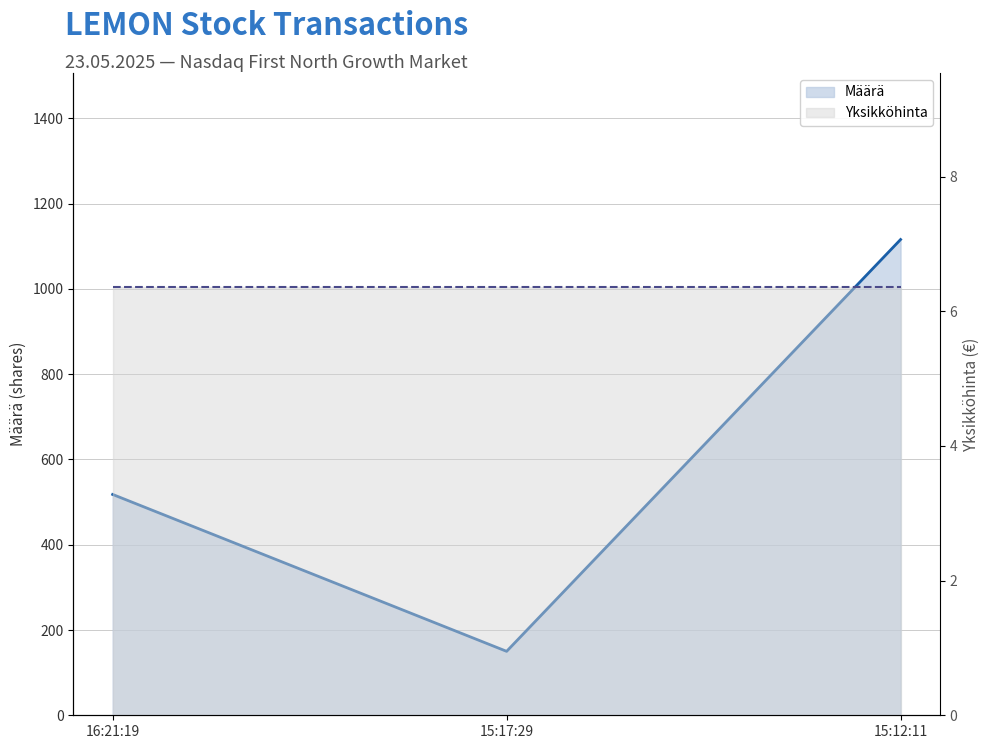

The Määrä series shows 264.0 at 15:17:29. True or false?

False